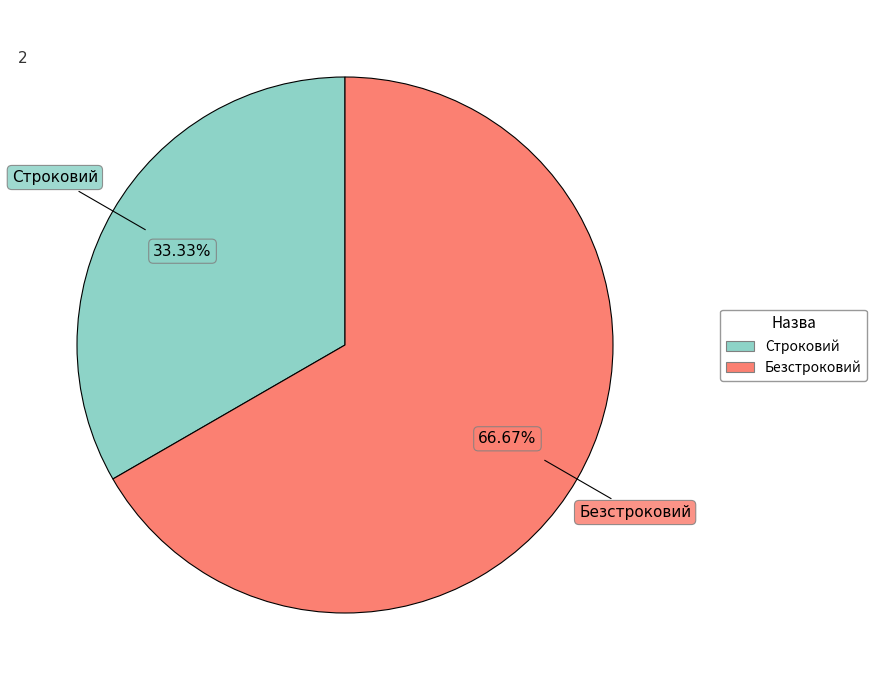

Is it true that Безстроковий is 67% of the pie?

True